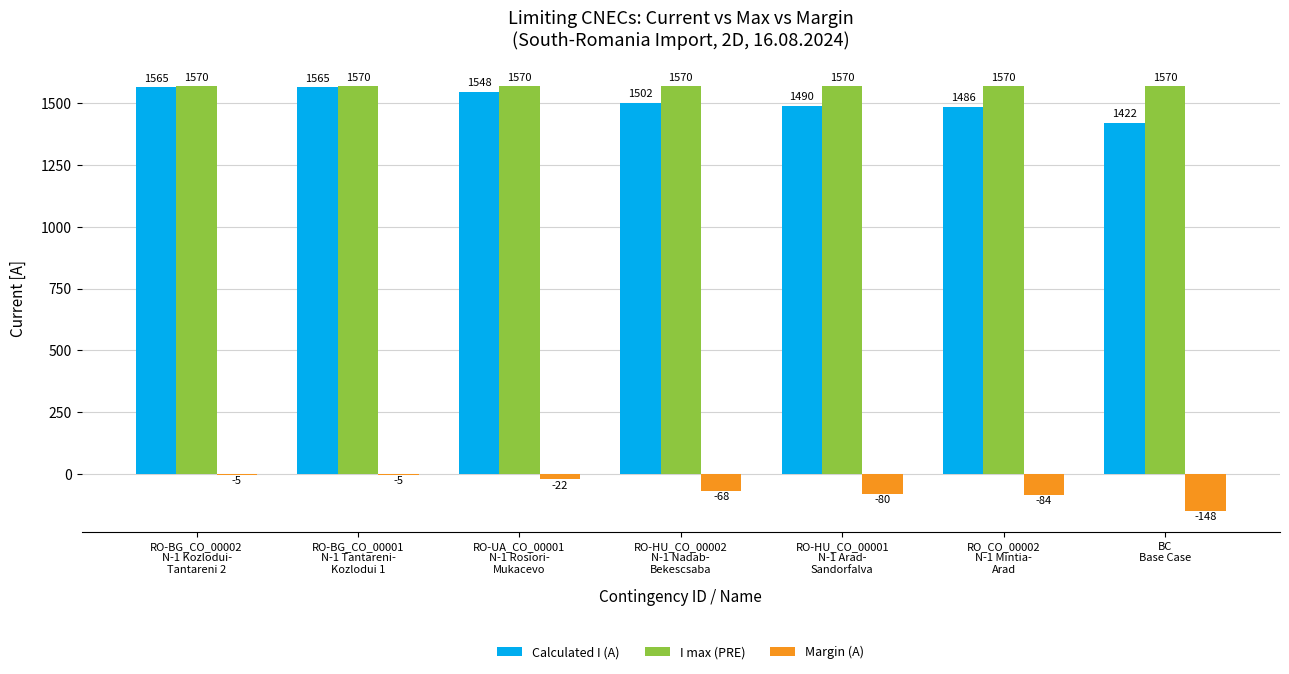

What is the highest value of the Margin (A) series?

-5